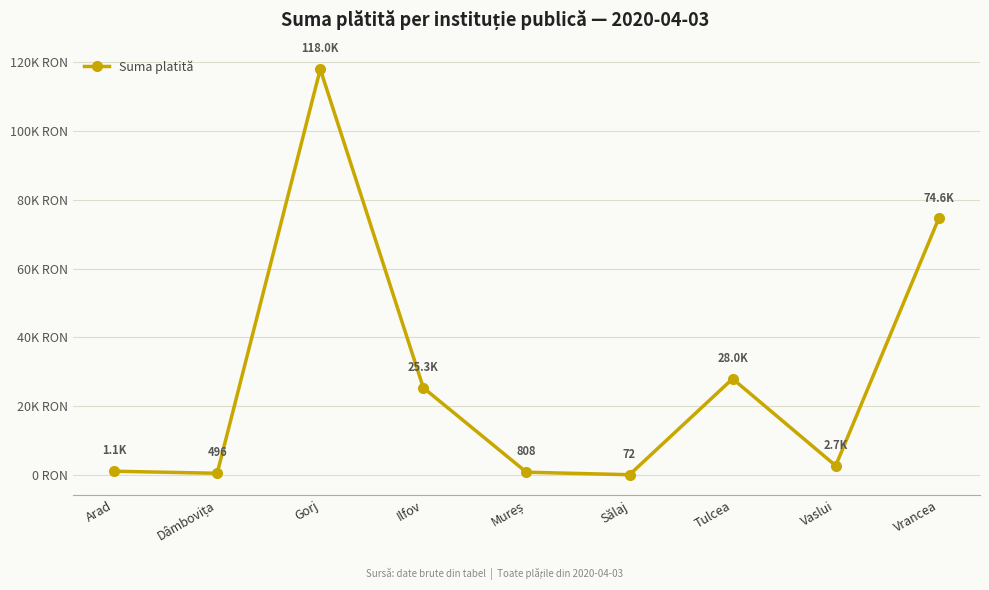

At which label is the value closest to 59037?

Vrancea